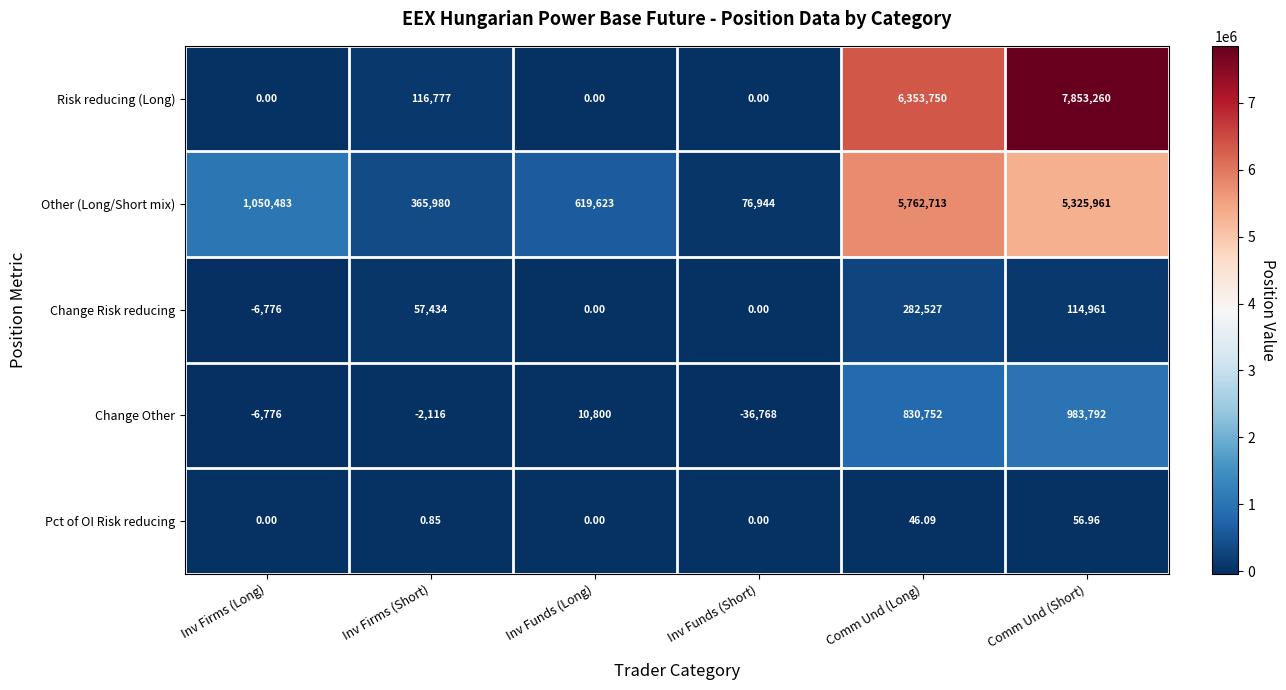

Where is Pct of OI Risk reducing nearest to the value 28?

Comm Und (Long)